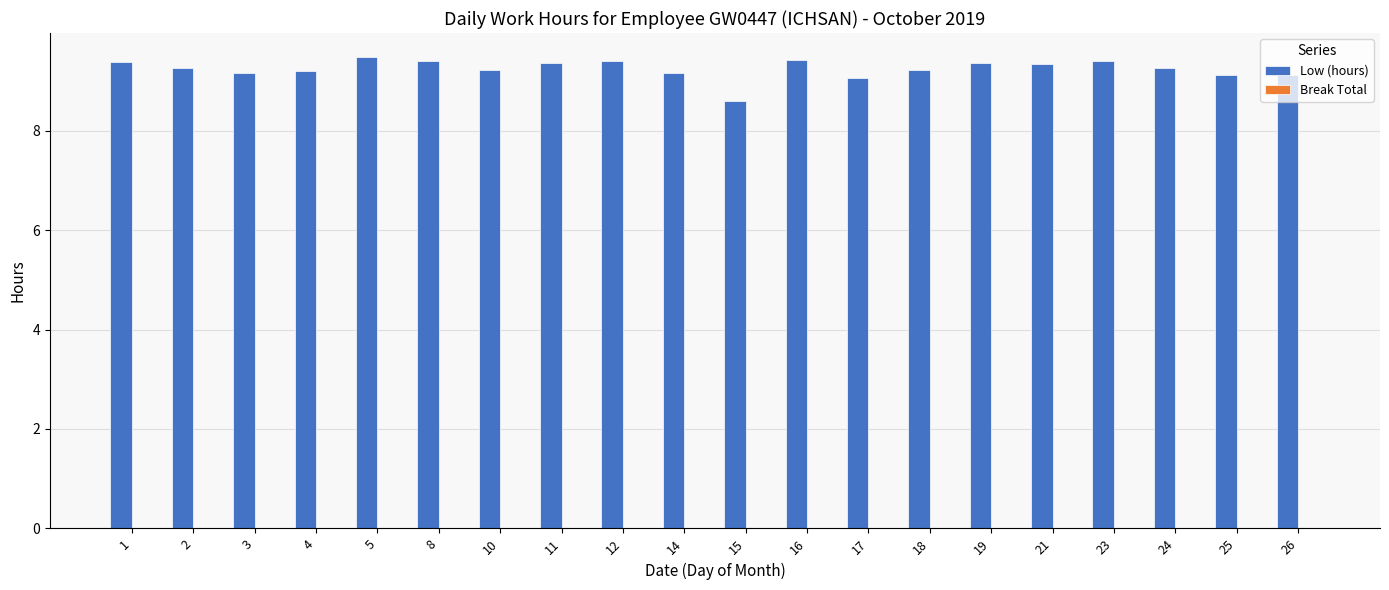

Approximately how many times larger is the value at 24 compared to 4?

1.0